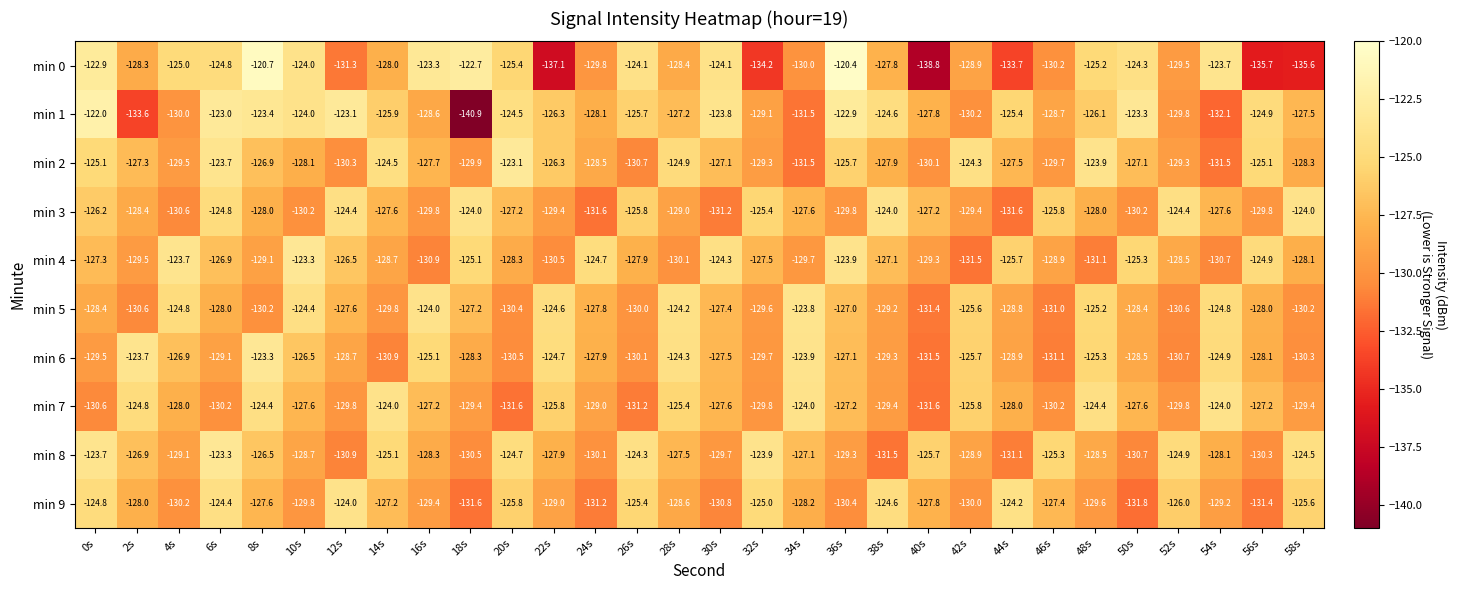

Rank the series at 50s from lowest to highest value.

min 9, min 8, min 3, min 6, min 5, min 7, min 2, min 4, min 0, min 1